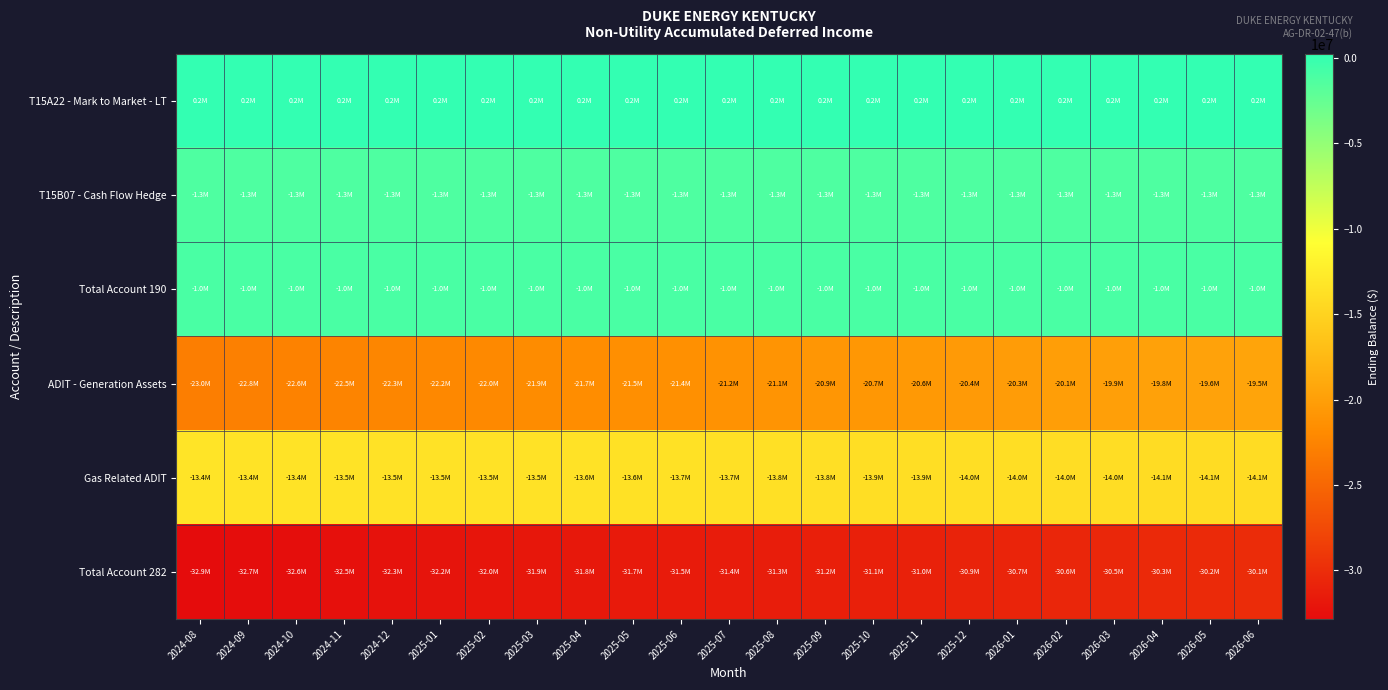

Reading left to right, transcribe all the data shown in this chart.

T15A22 - Mark to Market - LT: 2024-08=239963	2024-09=239963	2024-10=239963	2024-11=239963	2024-12=239963	2025-01=239963	2025-02=239963	2025-03=239963	2025-04=239963	2025-05=239963	2025-06=239963	2025-07=239963	2025-08=239963	2025-09=239963	2025-10=239963	2025-11=239963	2025-12=239963	2026-01=239963	2026-02=239963	2026-03=239963	2026-04=239963	2026-05=239963	2026-06=239963
T15B07 - Cash Flow Hedge: 2024-08=-1273839	2024-09=-1273839	2024-10=-1273839	2024-11=-1273839	2024-12=-1273839	2025-01=-1273839	2025-02=-1273839	2025-03=-1273839	2025-04=-1273839	2025-05=-1273839	2025-06=-1273839	2025-07=-1273839	2025-08=-1273839	2025-09=-1273839	2025-10=-1273839	2025-11=-1273839	2025-12=-1273839	2026-01=-1273839	2026-02=-1273839	2026-03=-1273839	2026-04=-1273839	2026-05=-1273839	2026-06=-1273839
Total Account 190: 2024-08=-1033876	2024-09=-1033876	2024-10=-1033876	2024-11=-1033876	2024-12=-1033876	2025-01=-1033876	2025-02=-1033876	2025-03=-1033876	2025-04=-1033876	2025-05=-1033876	2025-06=-1033876	2025-07=-1033876	2025-08=-1033876	2025-09=-1033876	2025-10=-1033876	2025-11=-1033876	2025-12=-1033876	2026-01=-1033876	2026-02=-1033876	2026-03=-1033876	2026-04=-1033876	2026-05=-1033876	2026-06=-1033876
ADIT - Generation Assets: 2024-08=-22969522	2024-09=-22809591	2024-10=-22649660	2024-11=-22489729	2024-12=-22329799	2025-01=-22169868	2025-02=-22009937	2025-03=-21850006	2025-04=-21690076	2025-05=-21530145	2025-06=-21370214	2025-07=-21210283	2025-08=-21050353	2025-09=-20890422	2025-10=-20730491	2025-11=-20570560	2025-12=-20410630	2026-01=-20250699	2026-02=-20090768	2026-03=-19930837	2026-04=-19770907	2026-05=-19610976	2026-06=-19451045
Gas Related ADIT: 2024-08=-13366066	2024-09=-13404737	2024-10=-13436009	2024-11=-13460220	2024-12=-13480111	2025-01=-13497560	2025-02=-13518028	2025-03=-13541979	2025-04=-13570357	2025-05=-13609360	2025-06=-13657095	2025-07=-13709344	2025-08=-13767168	2025-09=-13818465	2025-10=-13869073	2025-11=-13914455	2025-12=-13951652	2026-01=-13969596	2026-02=-13991827	2026-03=-14019953	2026-04=-14053323	2026-05=-14087979	2026-06=-14119438
Total Account 282: 2024-08=-32854488	2024-09=-32733229	2024-10=-32604571	2024-11=-32468850	2024-12=-32328811	2025-01=-32186329	2025-02=-32046866	2025-03=-31910886	2025-04=-31779334	2025-05=-31658406	2025-06=-31546210	2025-07=-31438528	2025-08=-31336422	2025-09=-31227788	2025-10=-31118465	2025-11=-31003917	2025-12=-30881183	2026-01=-30739196	2026-02=-30601496	2026-03=-30469691	2026-04=-30343131	2026-05=-30217856	2026-06=-30089384